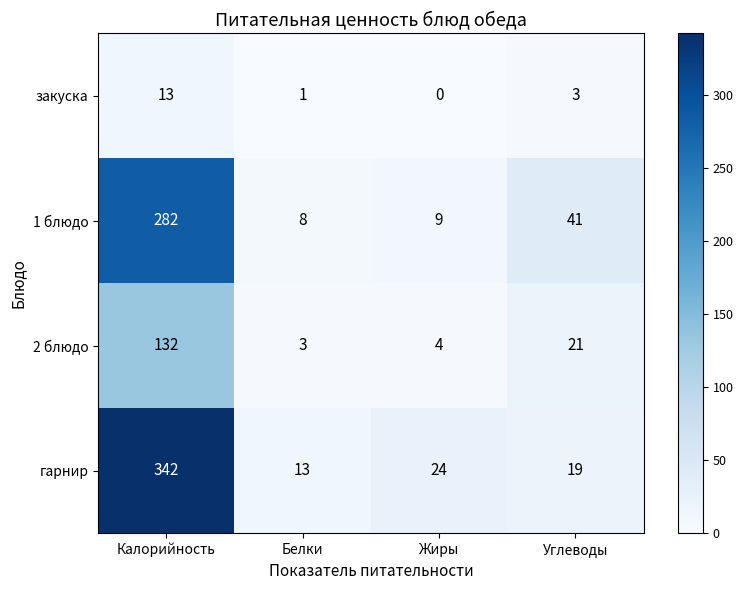

At which label is 2 блюдо closest to 67?

Углеводы